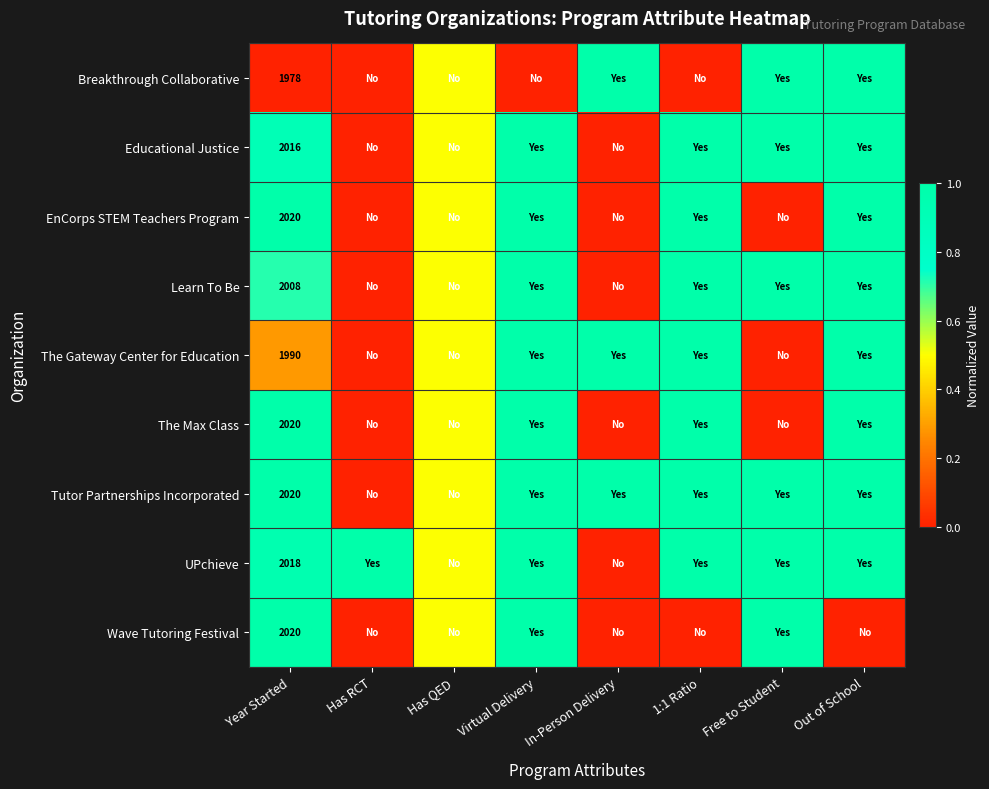

What is the total value across all series at Has RCT?

1.0